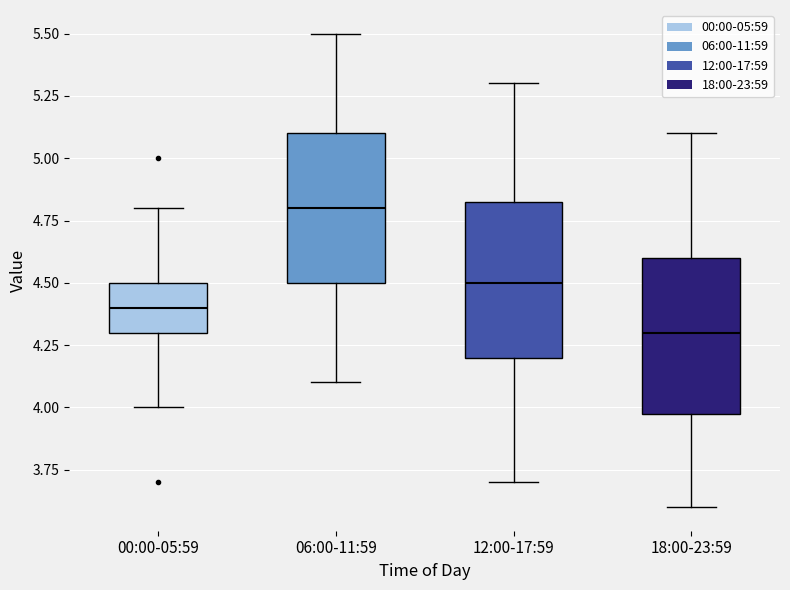

Where does the lower whisker of the box for 12:00-17:59 end on the y-axis? The values are not printed on the chart, so give them approximately, as read against the axis.

3.70